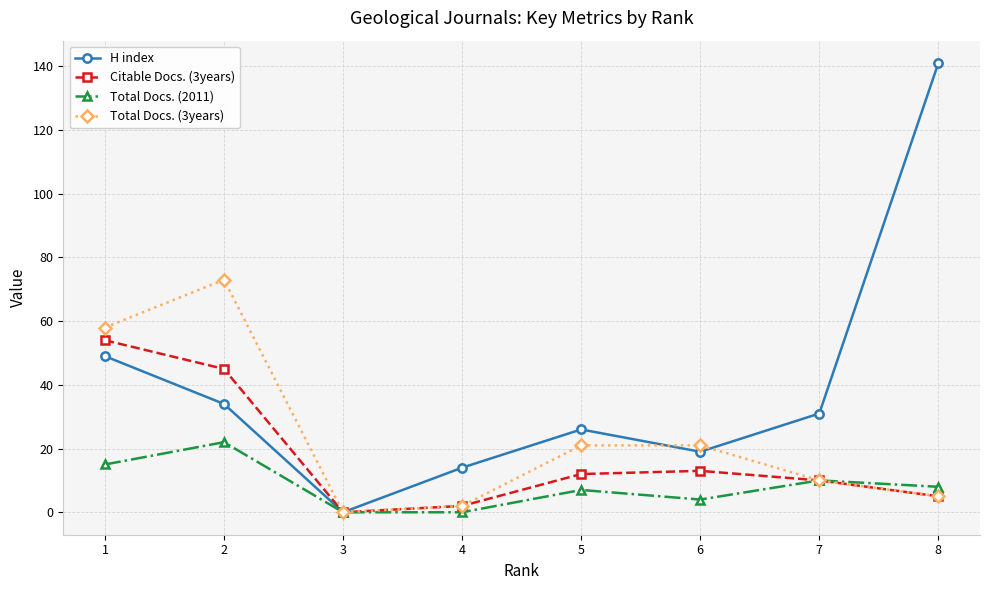

At which label does Citable Docs. (3years) first exceed 12?

1